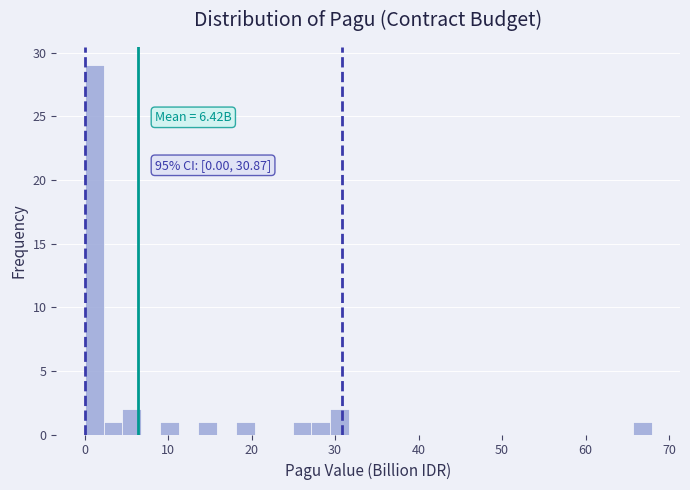

Around what value on the x-axis is the tallest bar? Give the approximate position of its centre, as read against the axis.

1